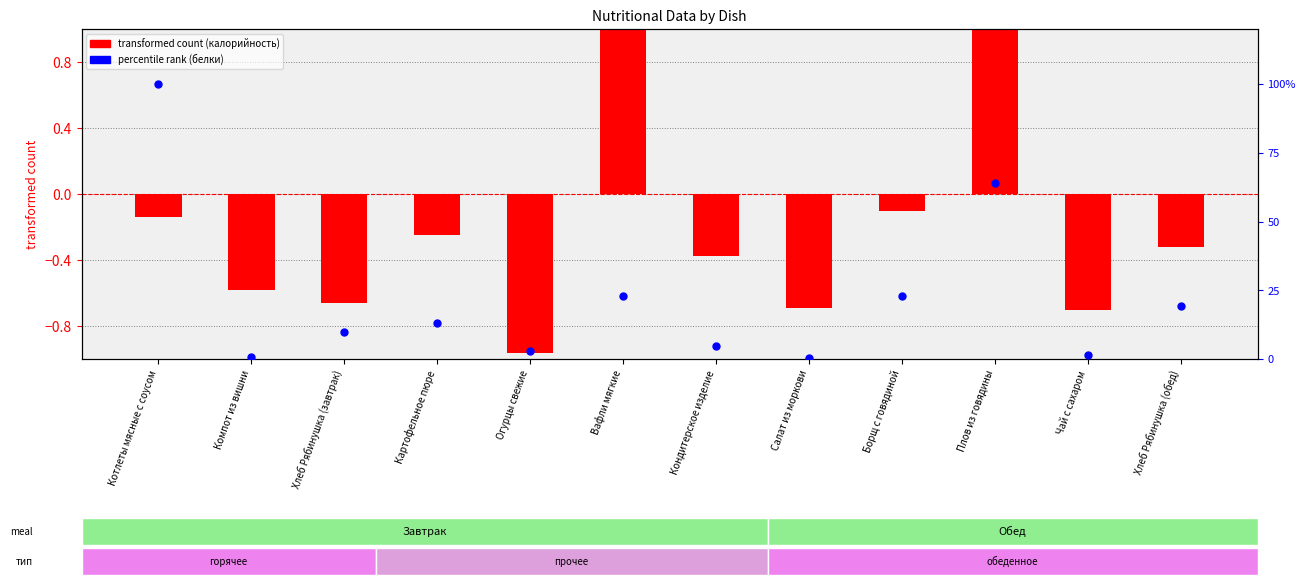

What is the change in value from Хлеб Рябинушка (завтрак) to Чай с сахаром?

-0.1